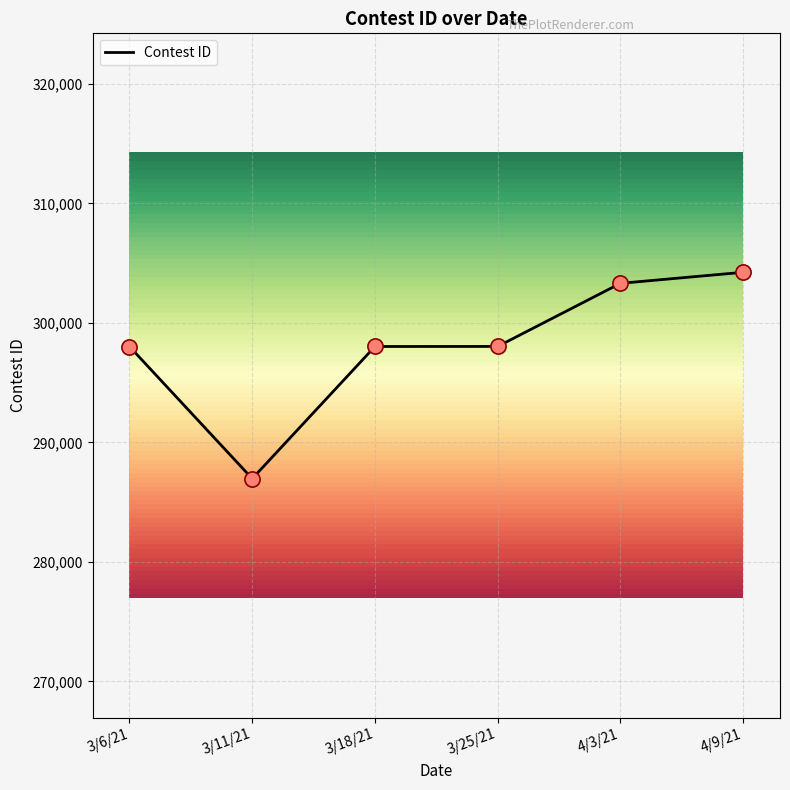

What is the change in value from 3/25/21 to 4/9/21?

+6206